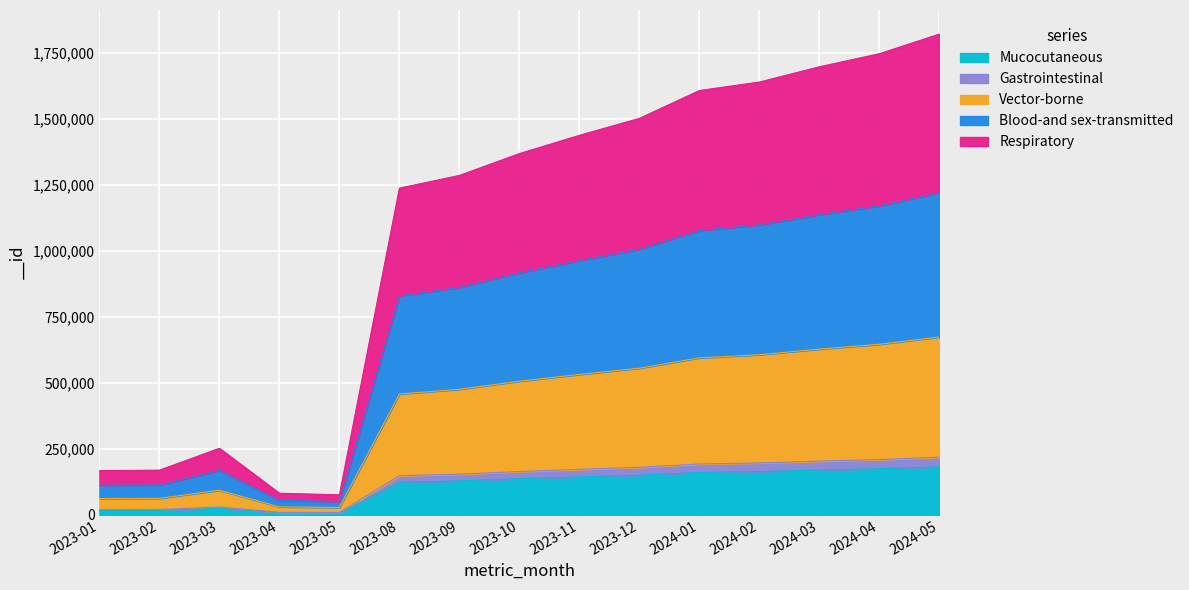

At which category does the chart reach its peak across all series?

2024-05